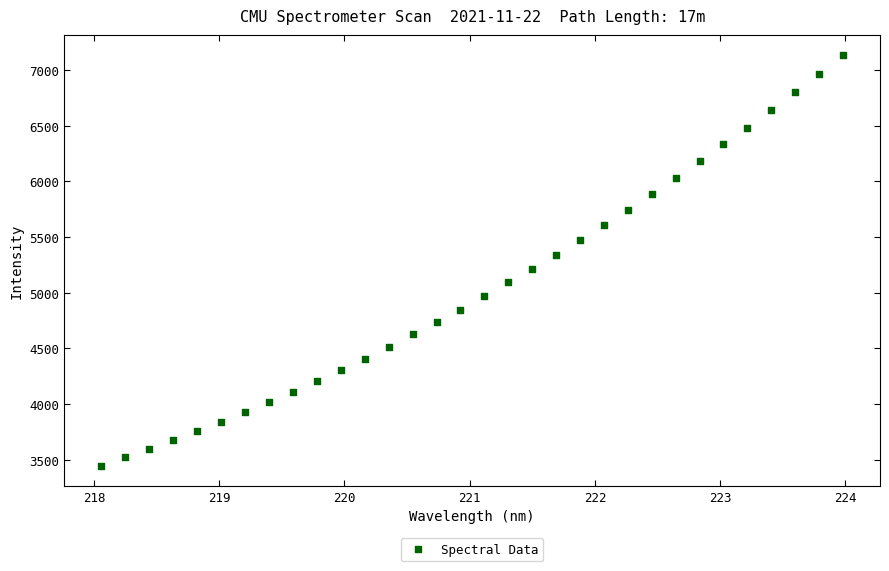

What is the range of Y values (max minus min)?

3685.0